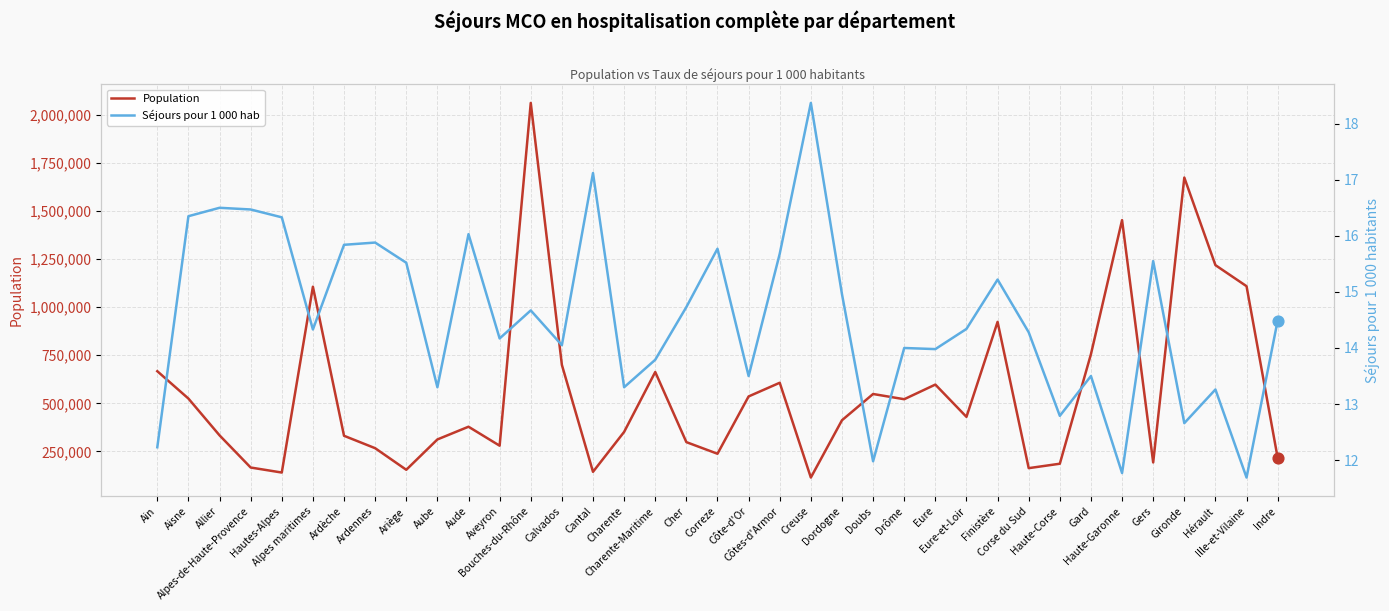

Is the value of Séjours pour 1 000 hab at Bouches-du-Rhône greater than the value of Population at Aube?

No